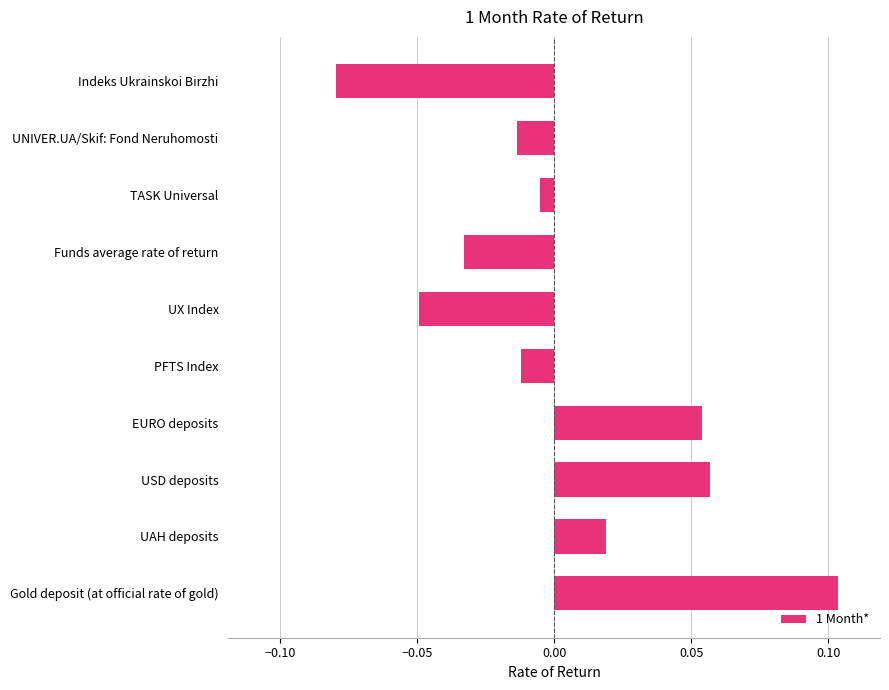

How many series are shown in this chart?

1